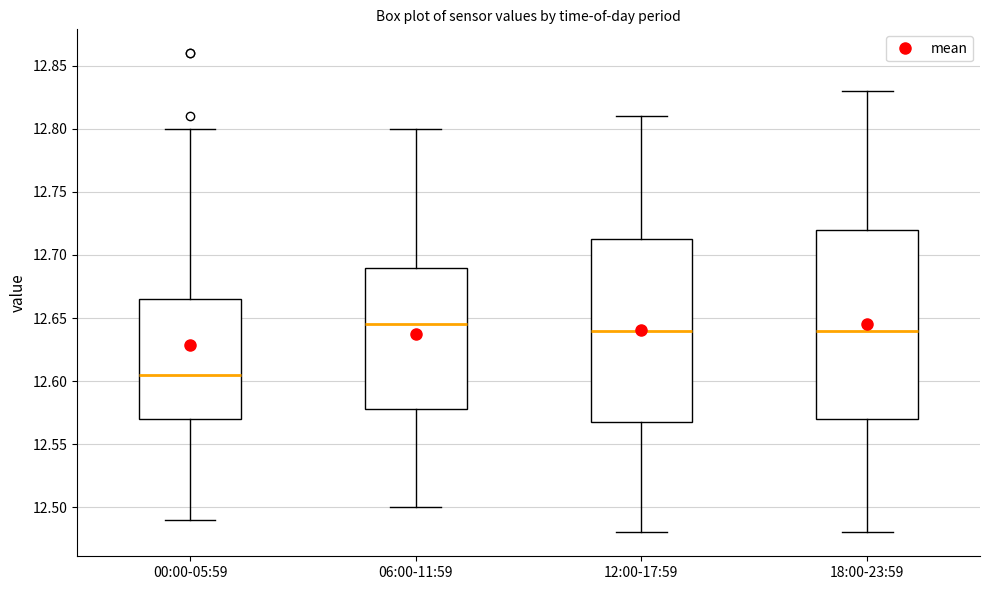

Reading left to right, read every box against the y-axis: the position of its median line, the range the box covers, and the ends of its whiskers. The values are not printed on the chart, so give them approximately, as read against the axis.

00:00-05:59: median 12.605, box 12.570 to 12.665, whiskers 12.490 to 12.800
06:00-11:59: median 12.645, box 12.580 to 12.690, whiskers 12.500 to 12.800
12:00-17:59: median 12.640, box 12.570 to 12.715, whiskers 12.480 to 12.810
18:00-23:59: median 12.640, box 12.570 to 12.720, whiskers 12.480 to 12.830